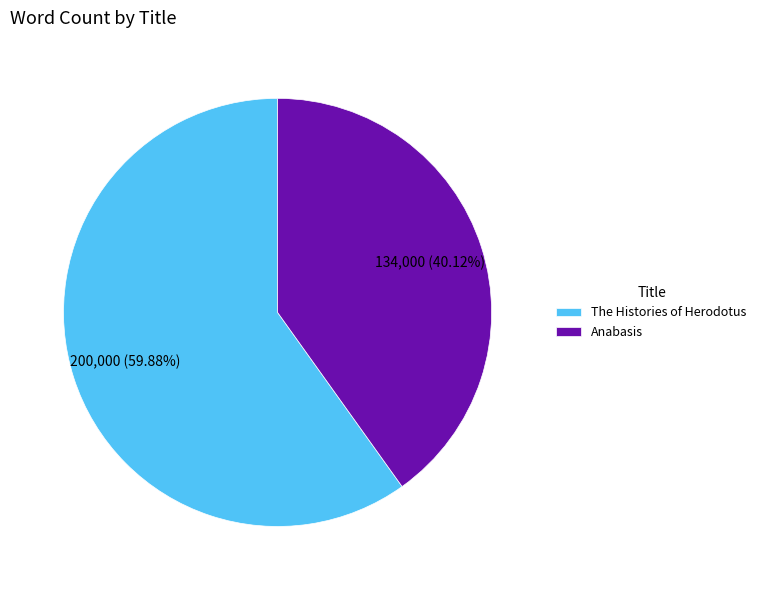

Which slice represents more than half of the pie?

The Histories of Herodotus